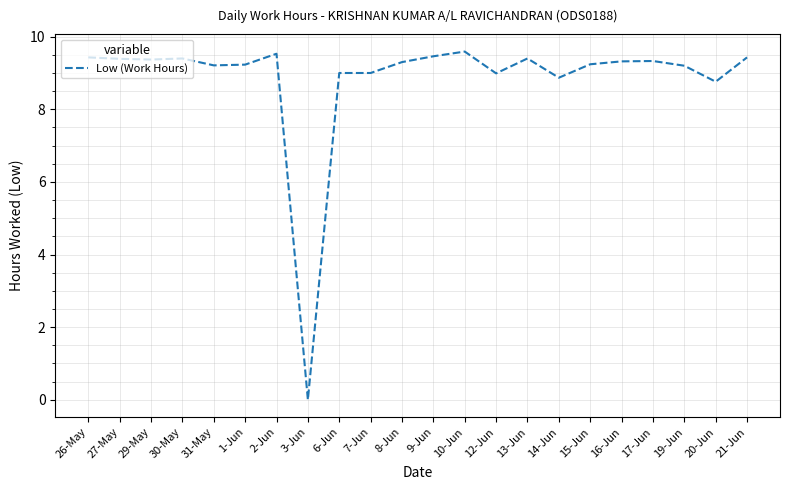

At which category does the chart reach its minimum across all series?

3-Jun